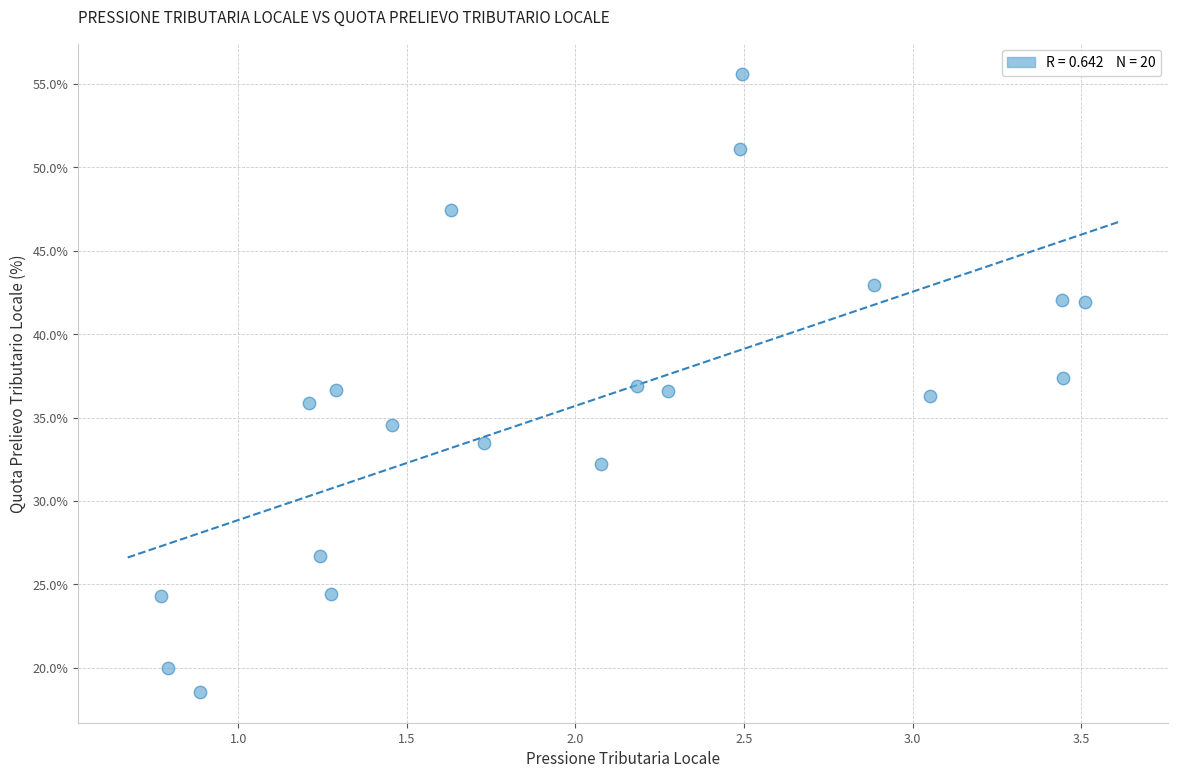

What is the range of Y values (max minus min)?

37.0